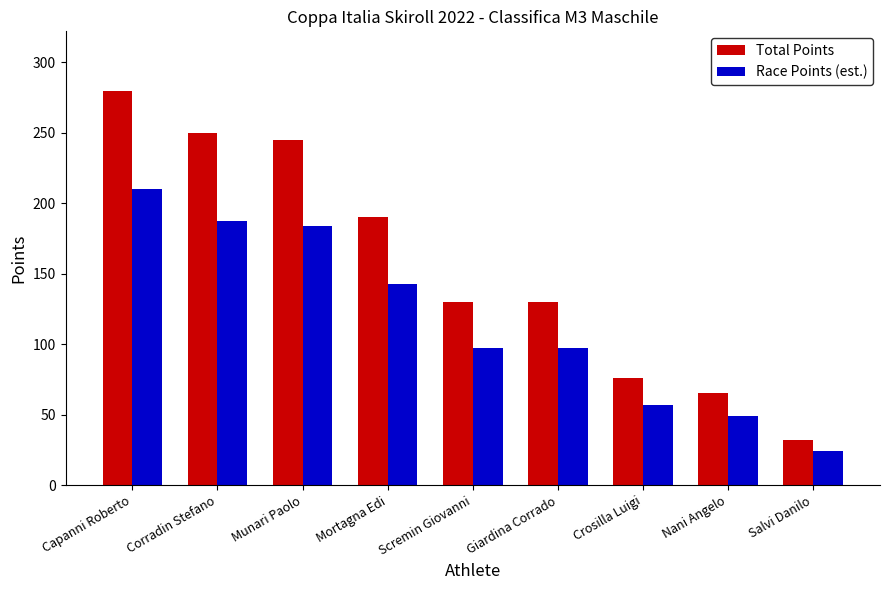

What is the sum of all Total Points values?

1398.0